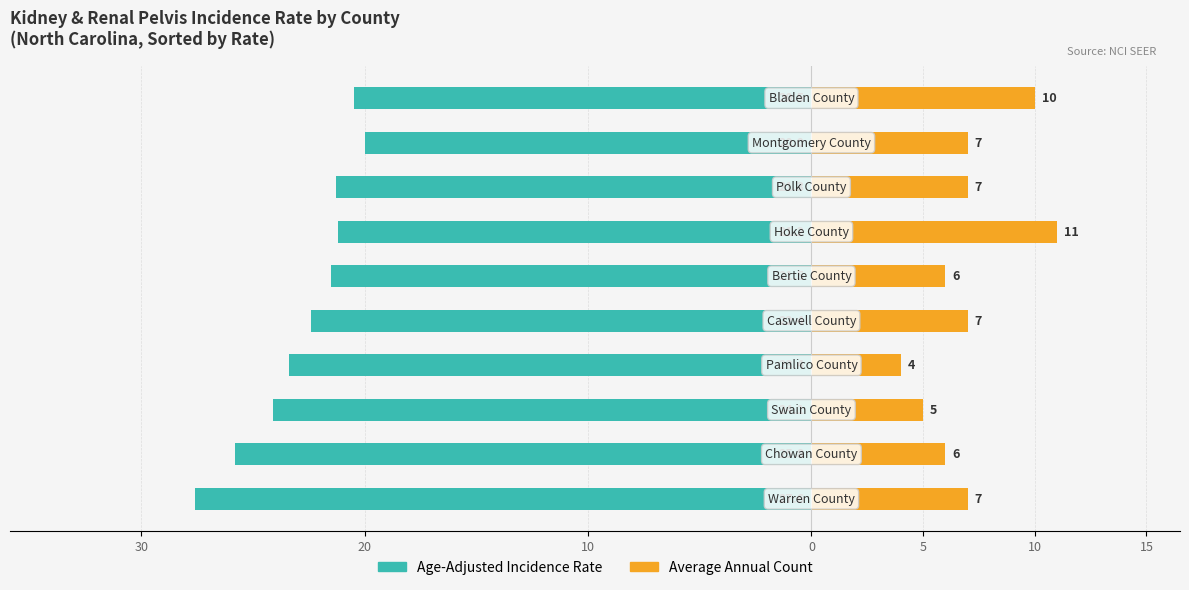

What is the difference between the maximum and minimum values in the Age-Adjusted Incidence Rate series?

7.6